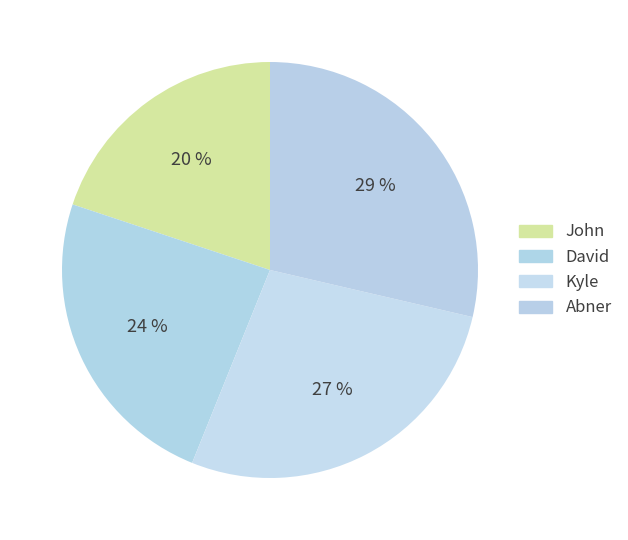

How many slices are in this pie chart?

4